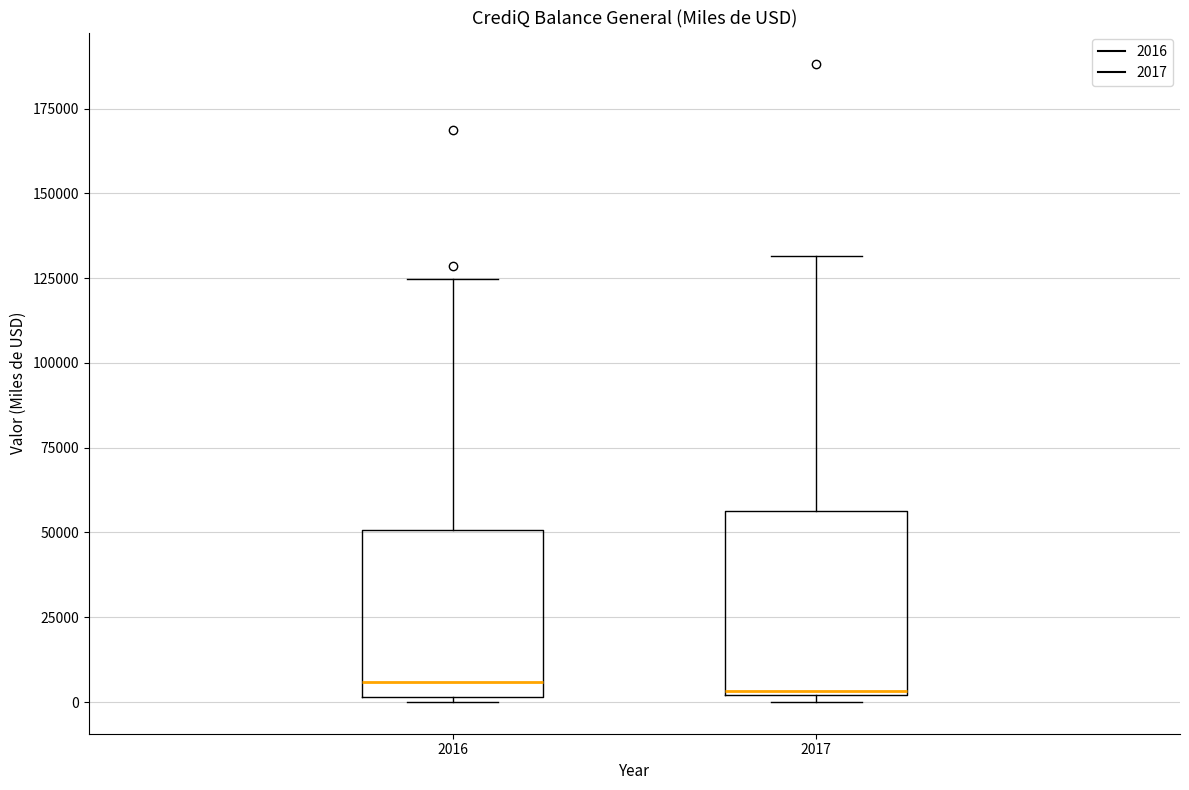

Reading left to right, read every box against the y-axis: the position of its median line, the range the box covers, and the ends of its whiskers. The values are not printed on the chart, so give them approximately, as read against the axis.

2016: median 5000, box 0 to 50000, whiskers 0 to 125000
2017: median 5000, box 0 to 55000, whiskers 0 (just below the box's lower edge) to 130000